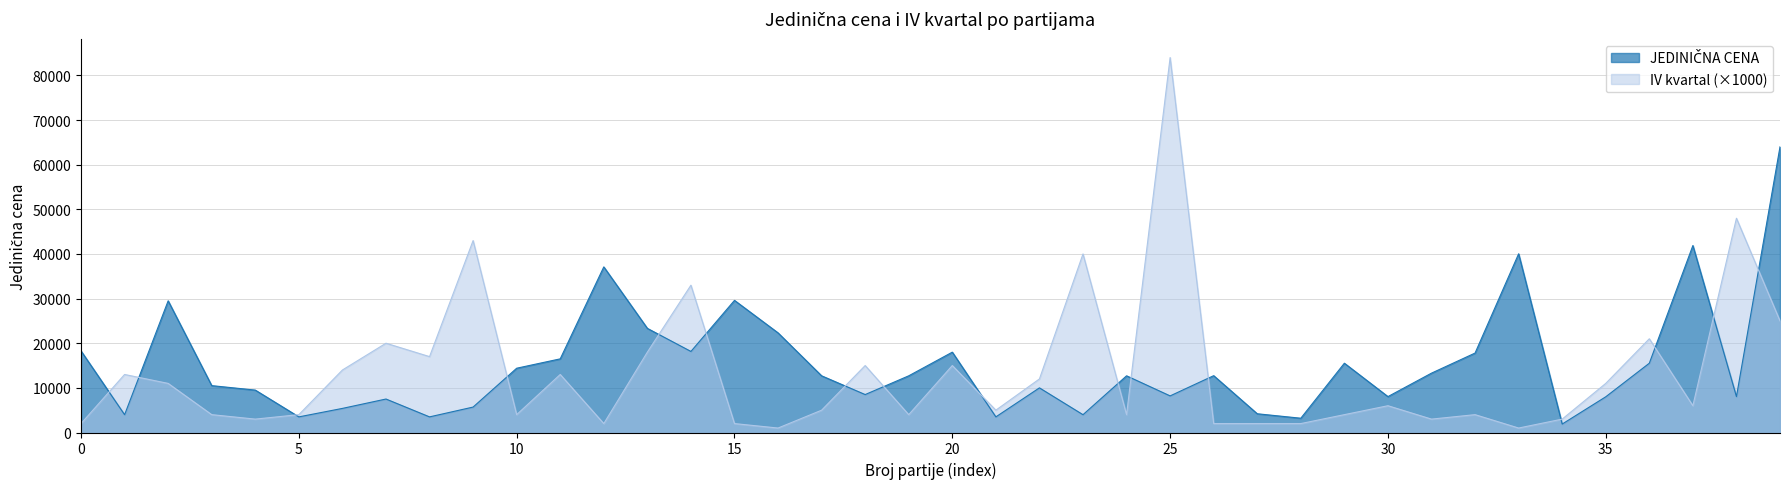

Which series has the largest range (max minus min)?

IV kvartal (×1000)